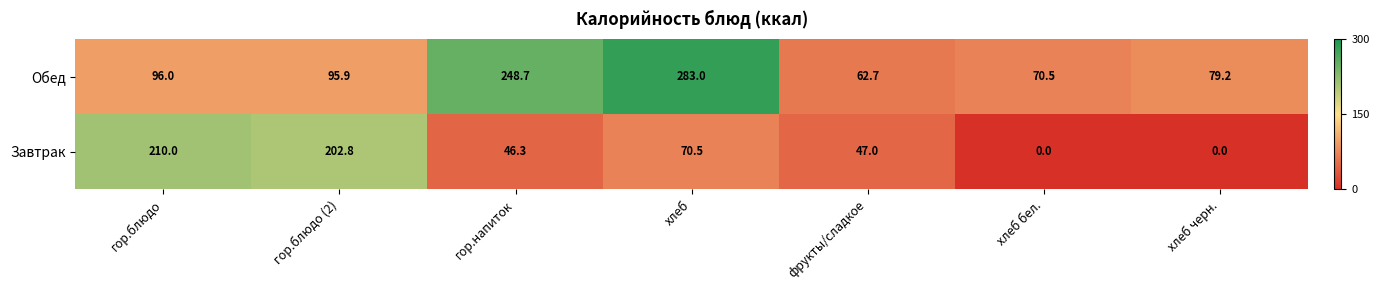

At which category is the sum across all series the highest?

хлеб